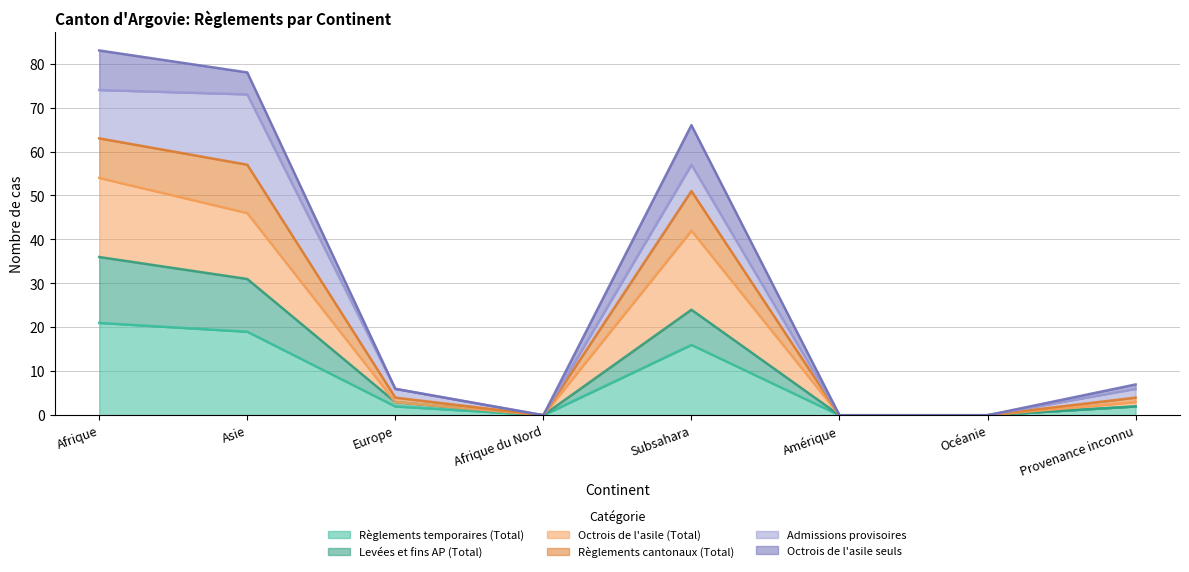

Where is Règlements cantonaux (Total) nearest to the value 37?

Subsahara